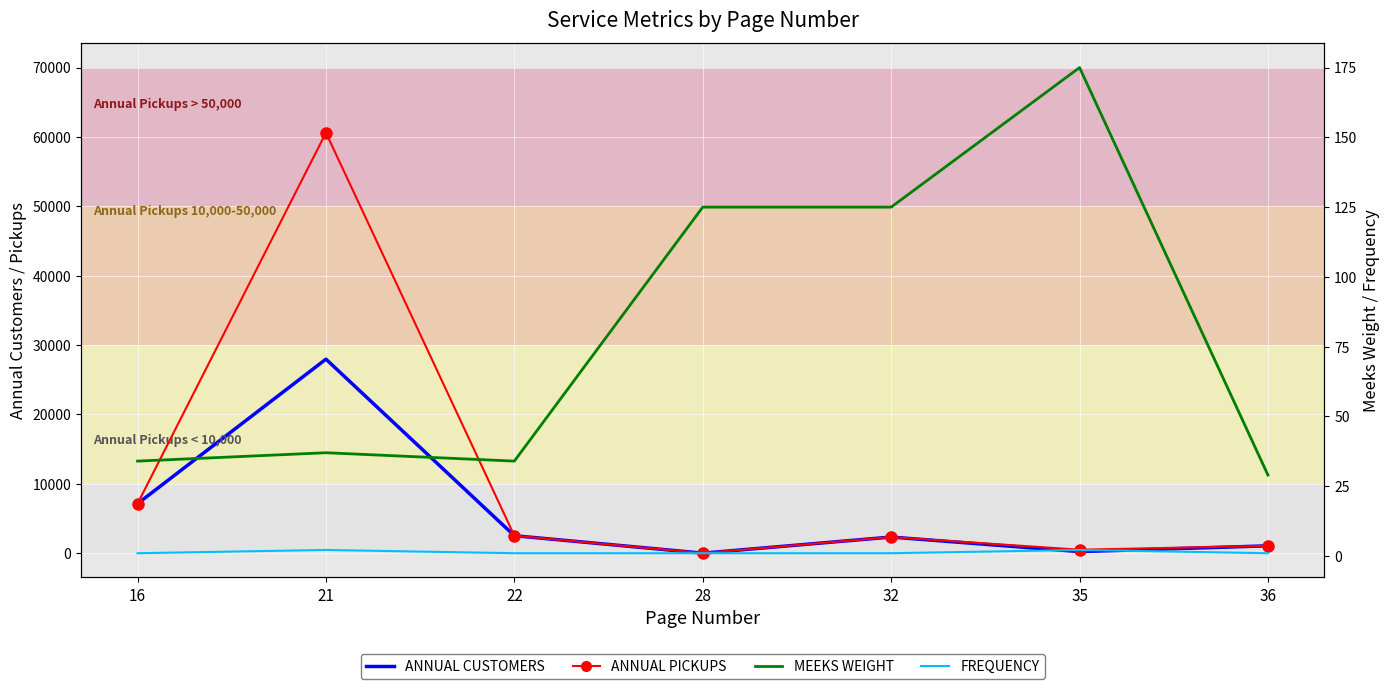

What is the sum of all ANNUAL PICKUPS values?

74178.9